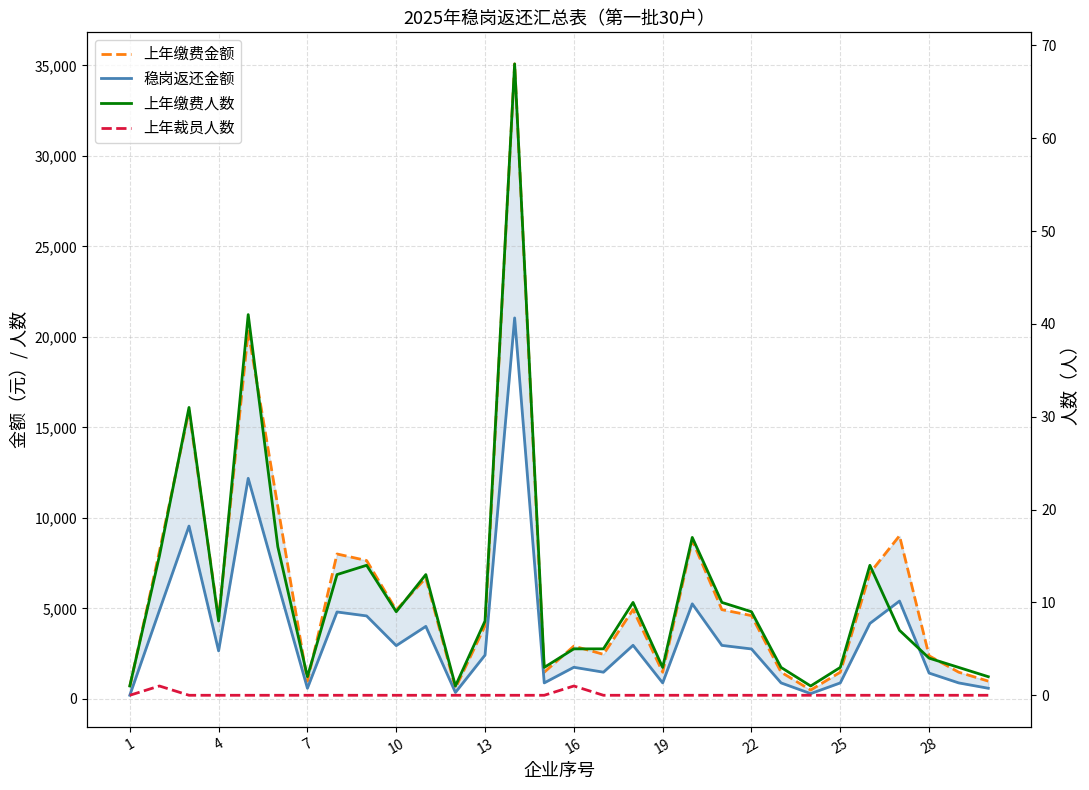

True or false: 上年裁员人数 and 上年缴费人数 cross at least once.

False